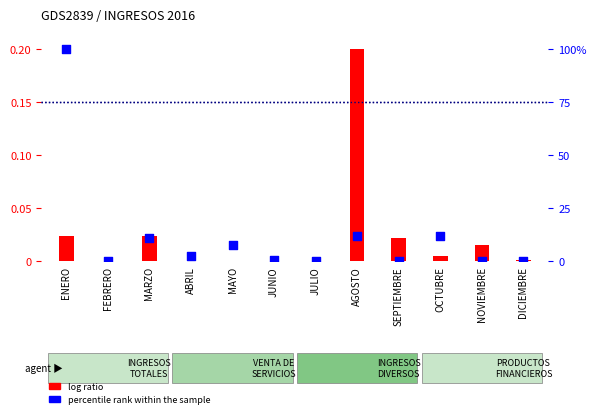

What is the total value across all series at MARZO?

11.1